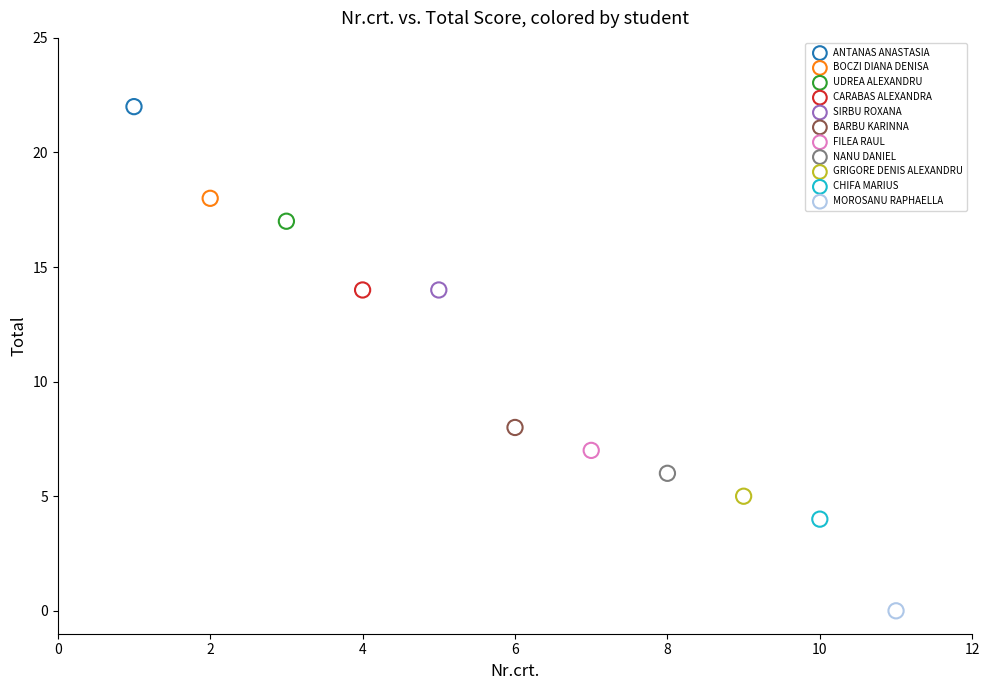

Which series reaches the minimum Y coordinate?

MOROSANU RAPHAELLA